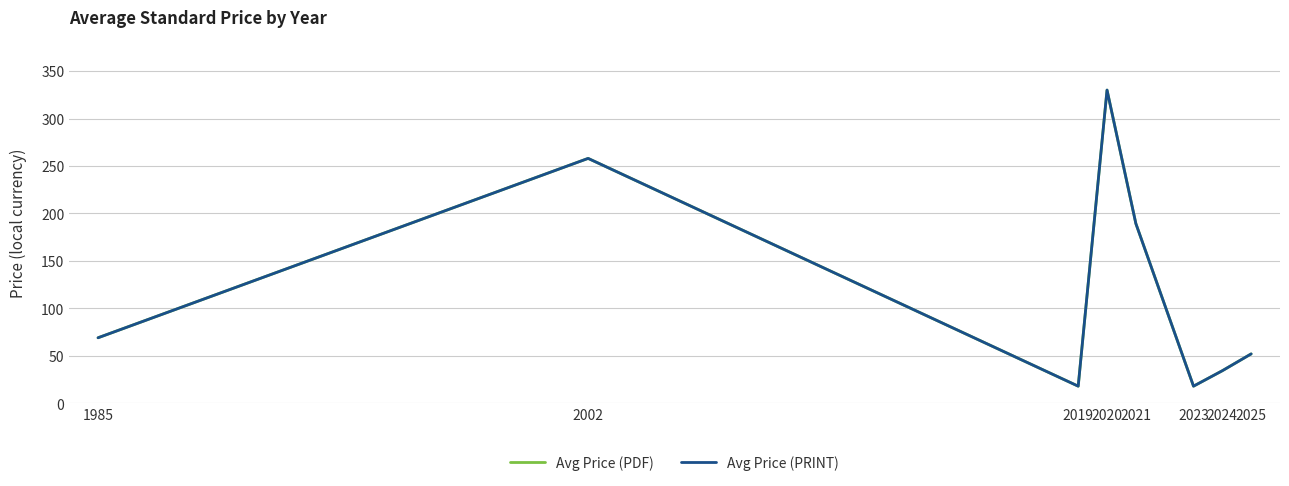

Reading left to right, transcribe all the data shown in this chart.

Avg Price (PDF): 1985=69.0	2002=258.0	2019=18.0	2020=330.0	2021=189.3	2023=18.0	2024=34.3	2025=52.0
Avg Price (PRINT): 1985=69.0	2002=258.0	2019=18.0	2020=330.0	2021=189.3	2023=18.0	2024=34.3	2025=52.0